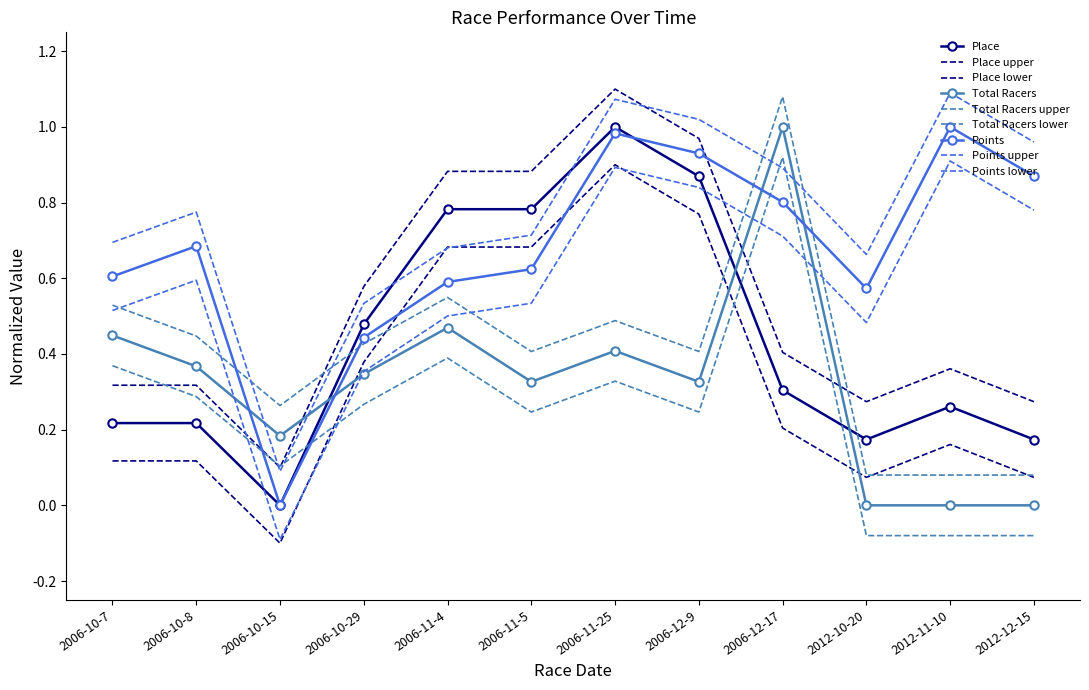

Reading left to right, extract all data points from this chart.

Place: 0.2	0.2	0.0	0.5	0.8	0.8	1.0	0.9	0.3	0.2	0.3	0.2
Total Racers: 0.4	0.4	0.2	0.3	0.5	0.3	0.4	0.3	1.0	0.0	0.0	0.0
Points: 0.6	0.7	0.0	0.4	0.6	0.6	1.0	0.9	0.8	0.6	1.0	0.9